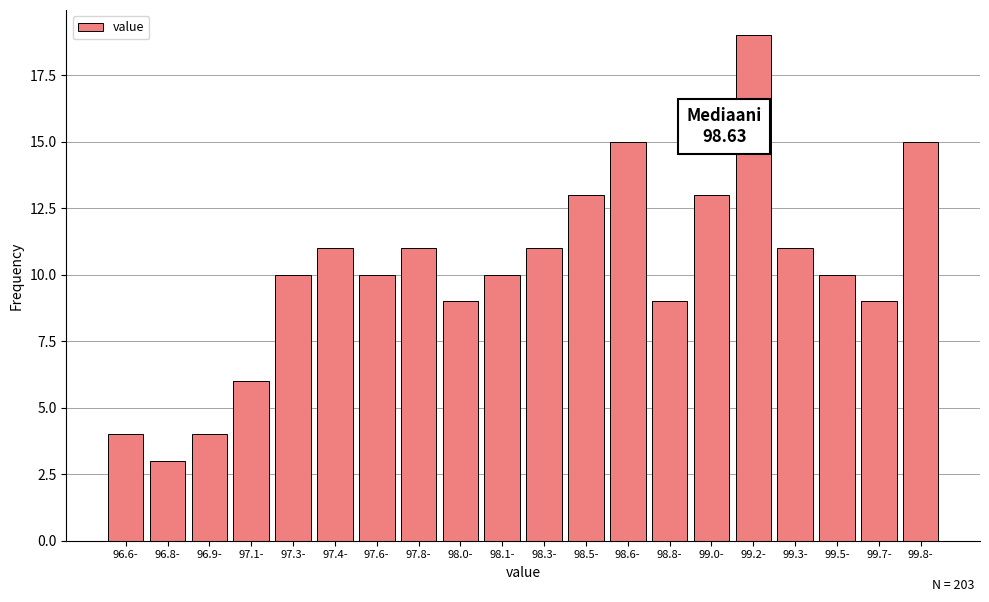

Reading right to left, list all the values displayed in this chart.

15	9	10	11	19	13	9	15	13	11	10	9	11	10	11	10	6	4	3	4